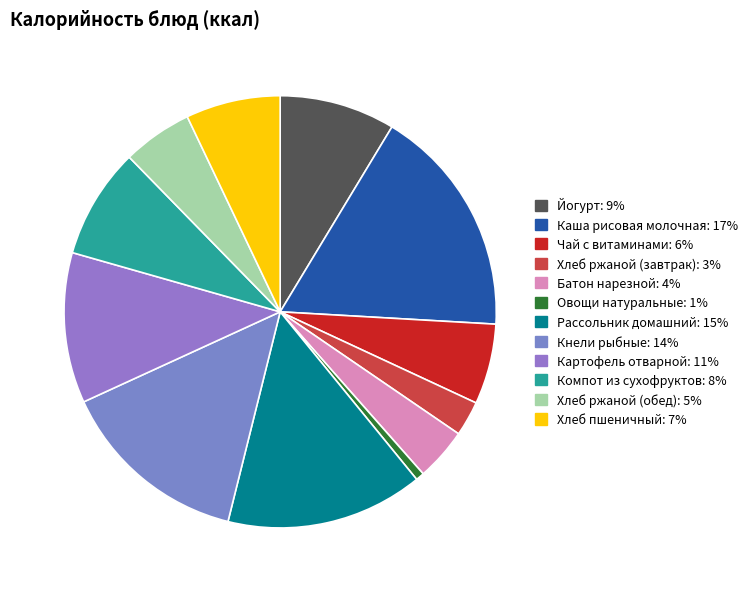

Which category has the biggest portion of the pie?

Каша рисовая молочная